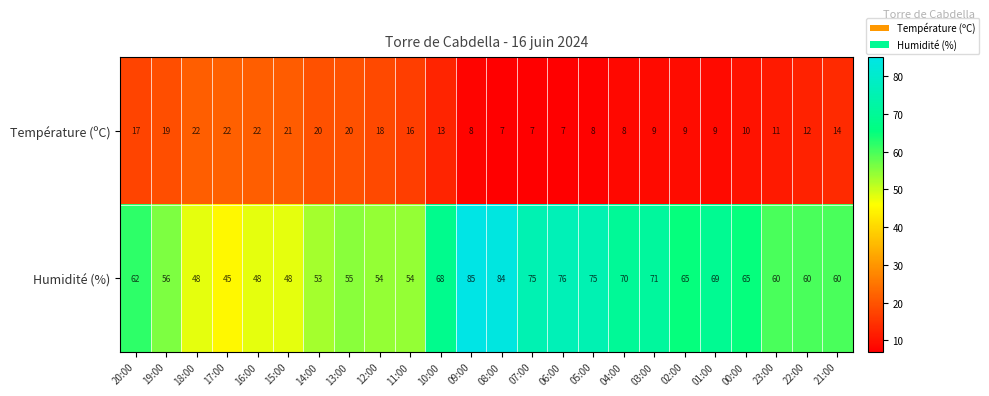

At how many categories does at least one series exceed 42?

24